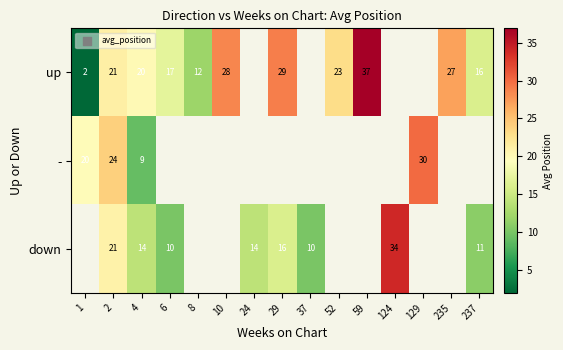

Which label corresponds to the largest value in the chart?

59